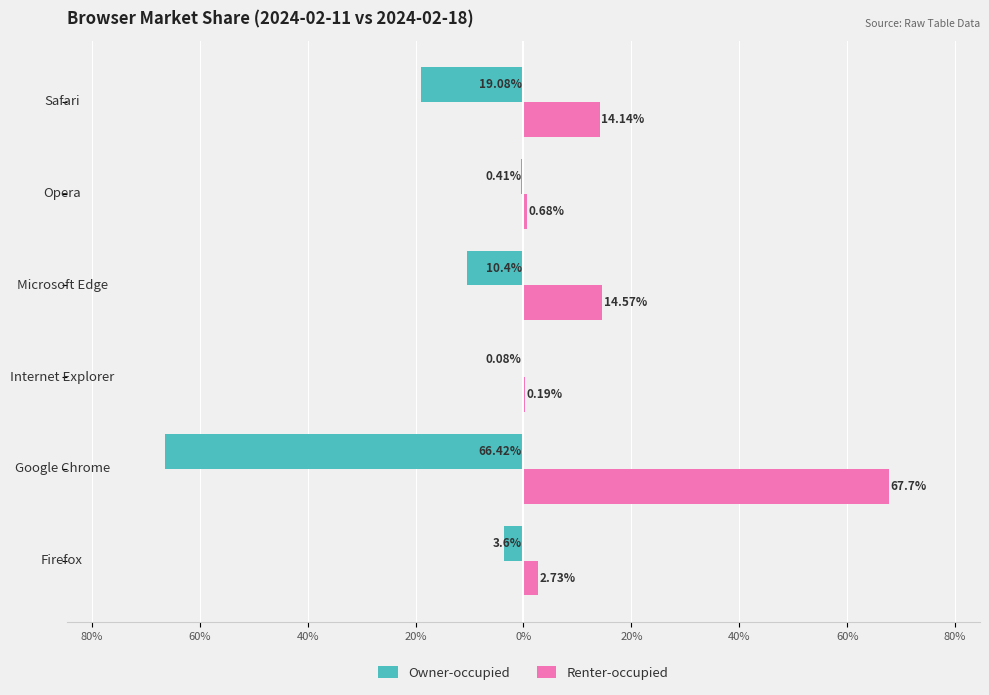

What are all the series names shown in the legend?

Owner-occupied, Renter-occupied